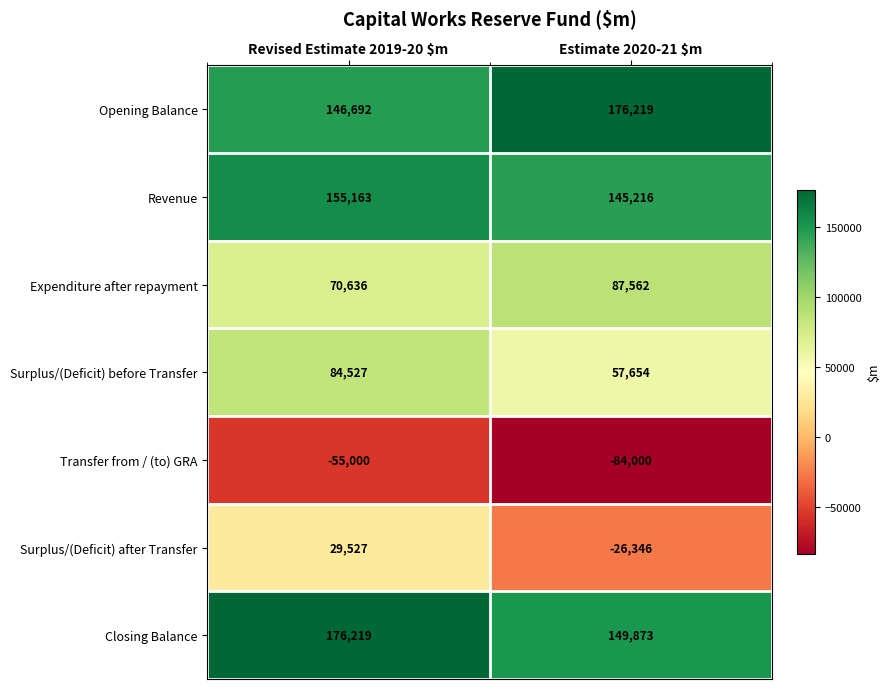

At which category is the sum across all series the highest?

Revised Estimate 2019-20 $m